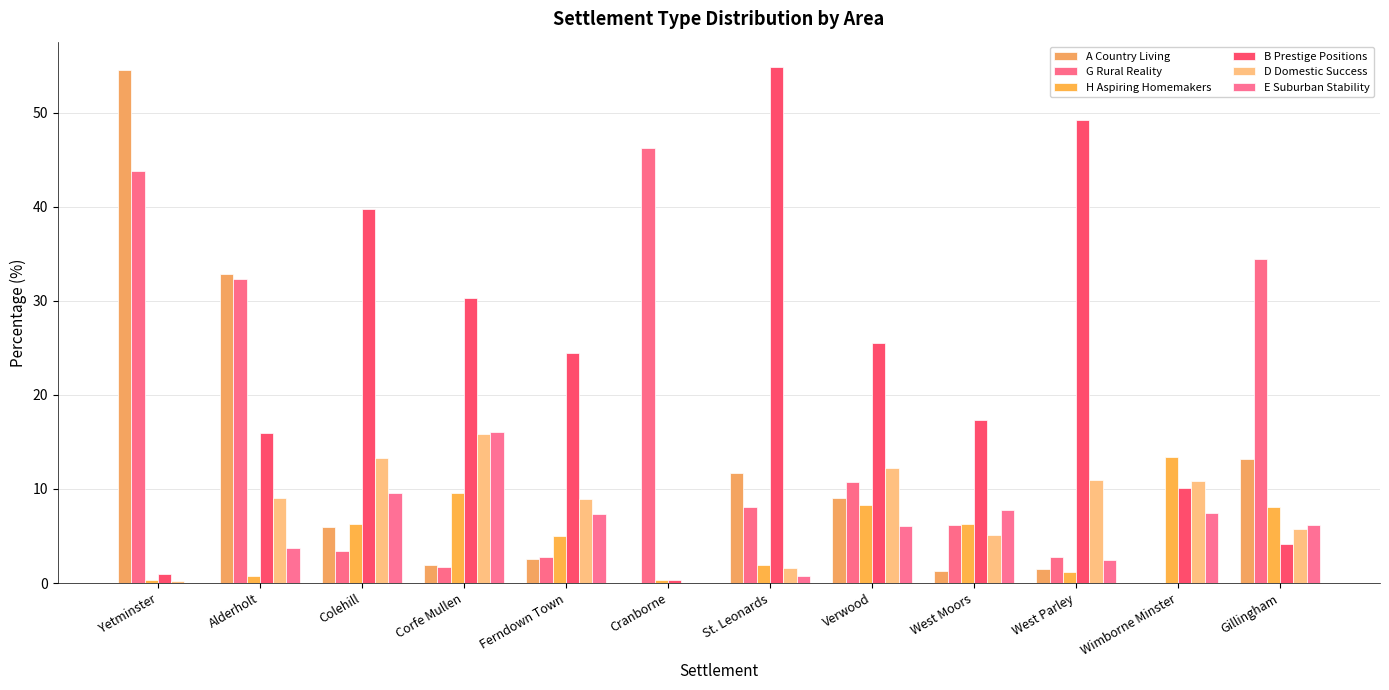

Count the number of categories in the chart.

12